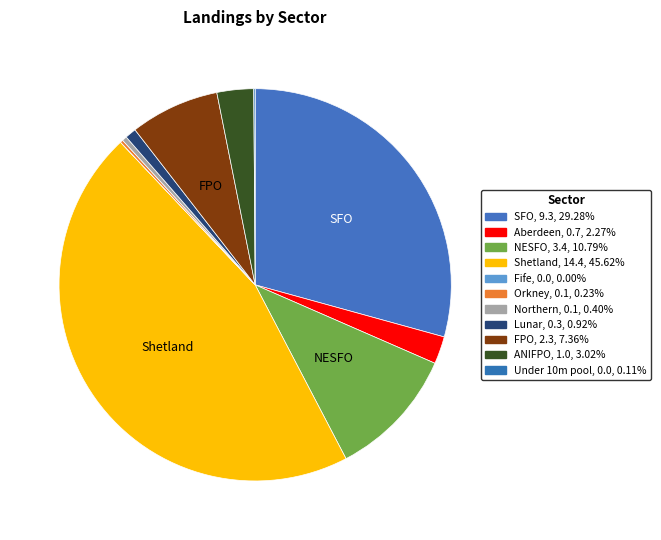

Is it true that Fife is 1% of the pie?

False